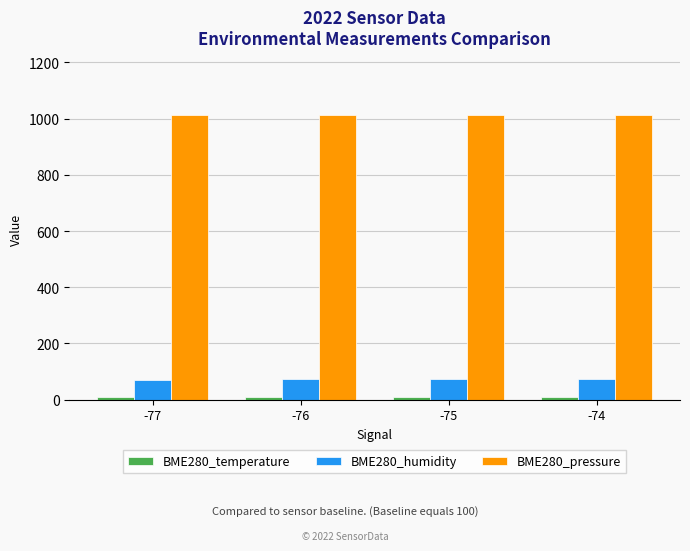

The BME280_pressure series shows 520.6 at -76. True or false?

False